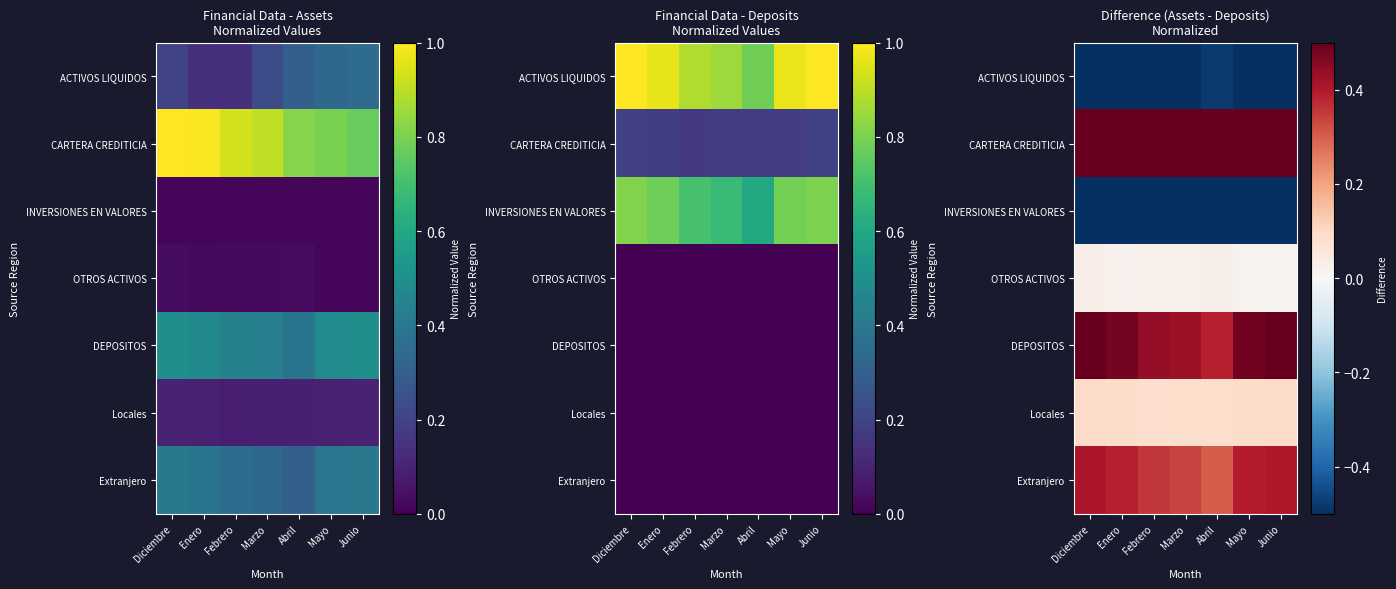

True or false: Locales has a value of 0.1 at Marzo.

False